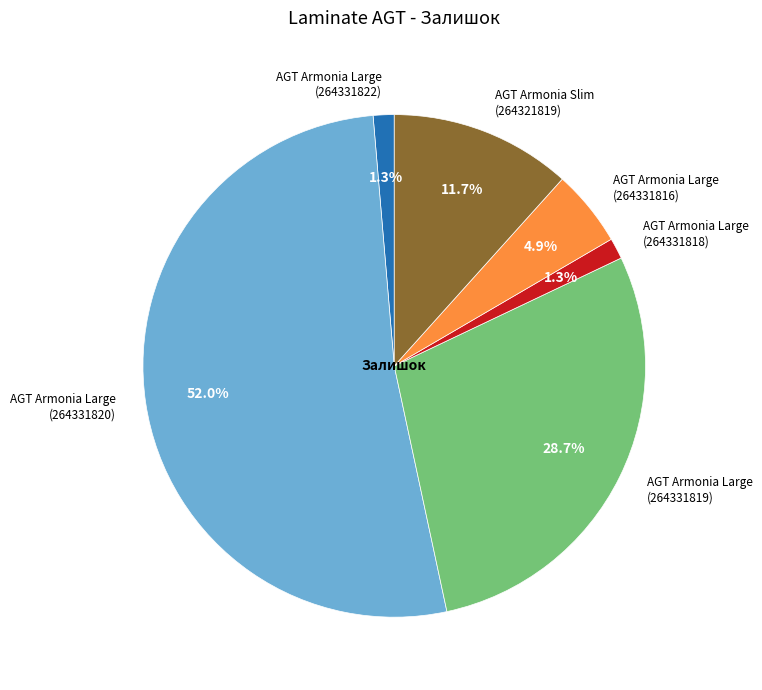

How many slices are in this pie chart?

6